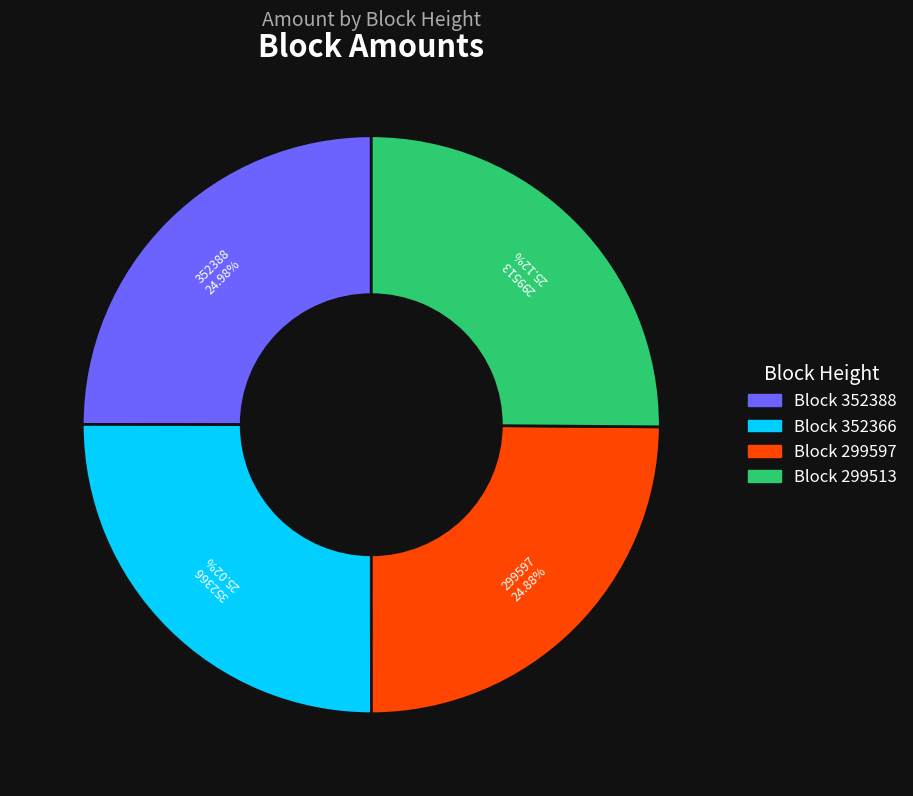

What is the ratio of the value at Block 299597 to the value at Block 299513?

1.0